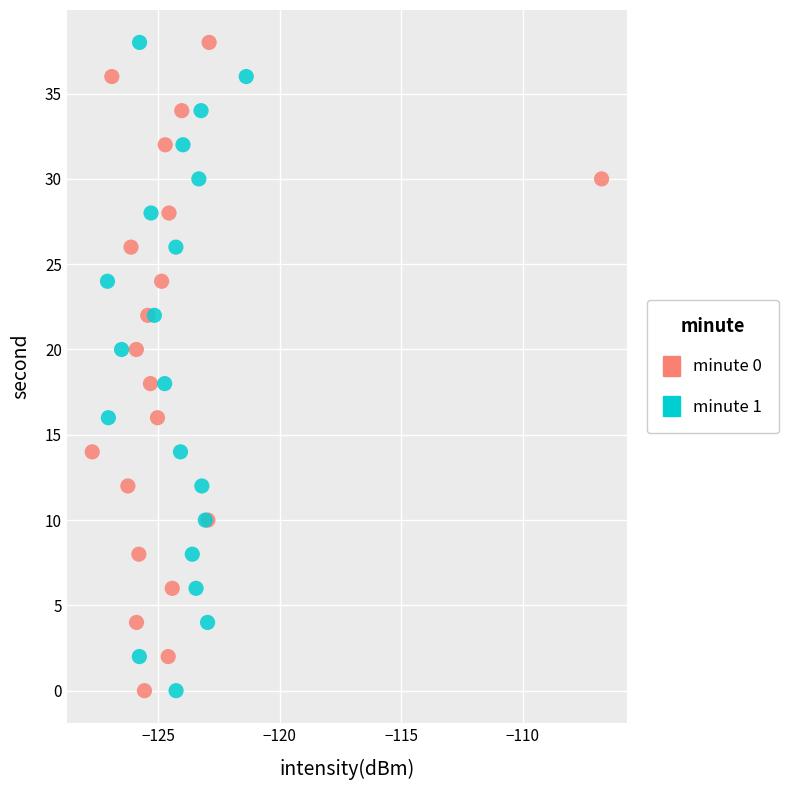

What are all the series names shown in the legend?

minute 0, minute 1